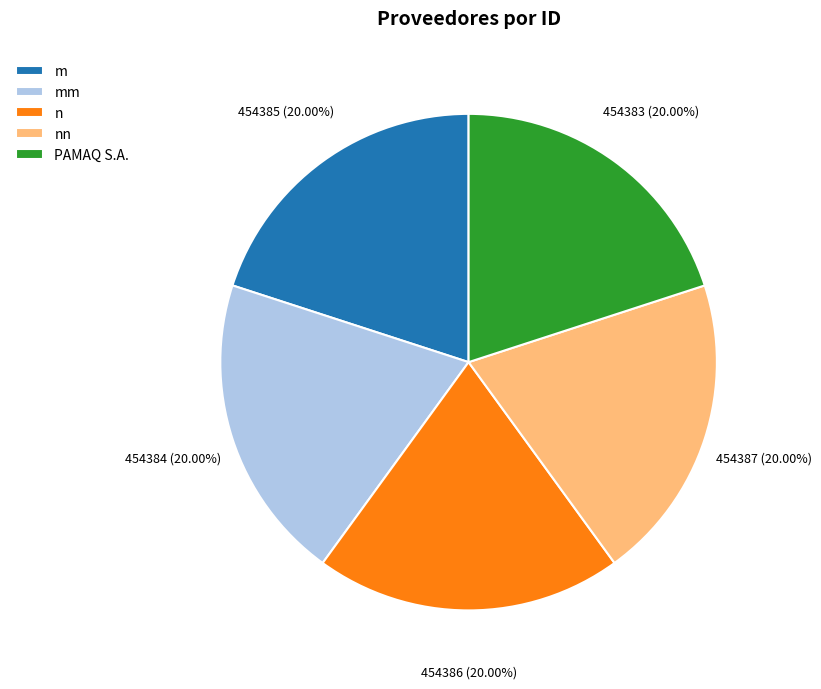

Is the sum of nn and n greater than half?

No